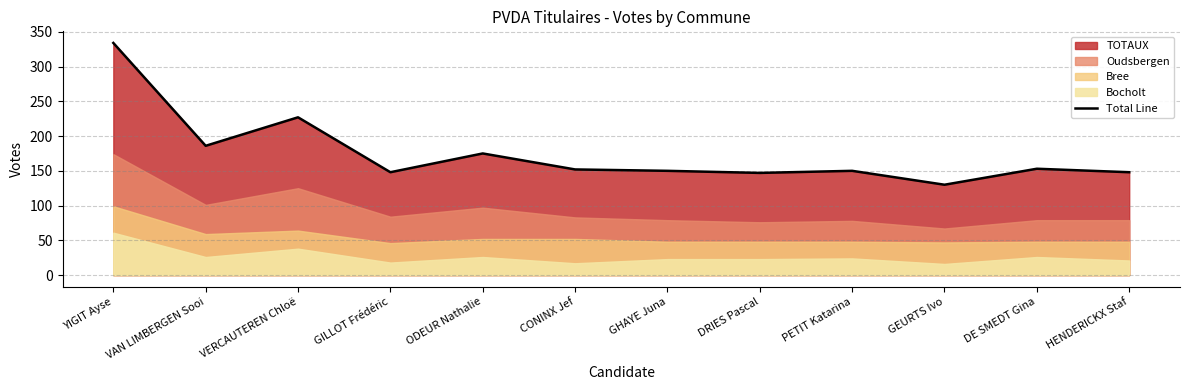

The chart shows a value of 175 at ODEUR Nathalie. True or false?

True